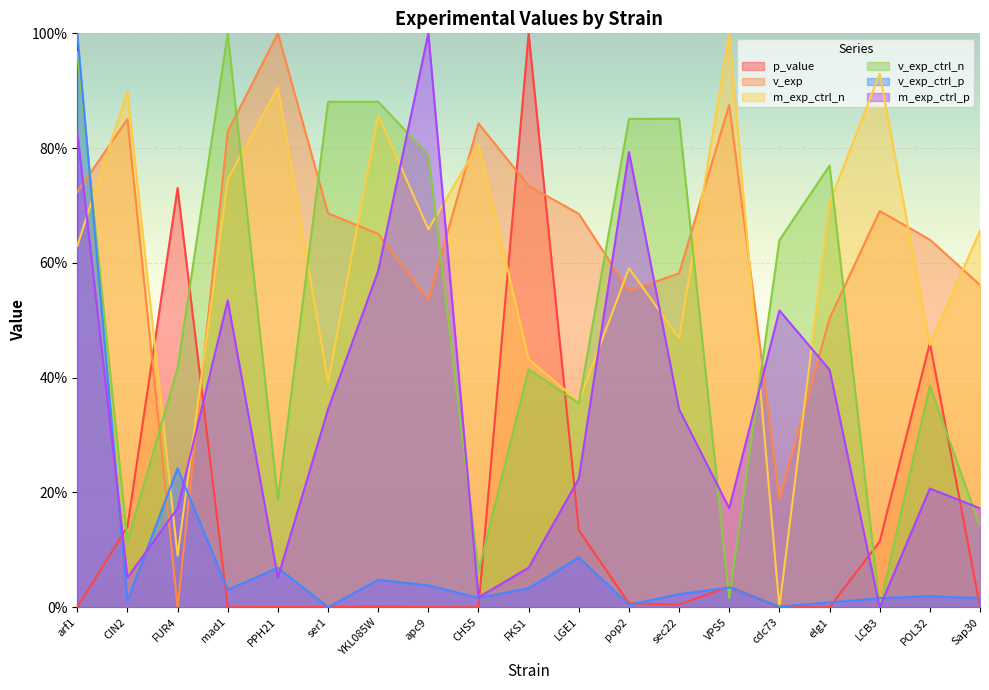

The m_exp_ctrl_n series shows 0.4 at CIN2. True or false?

False